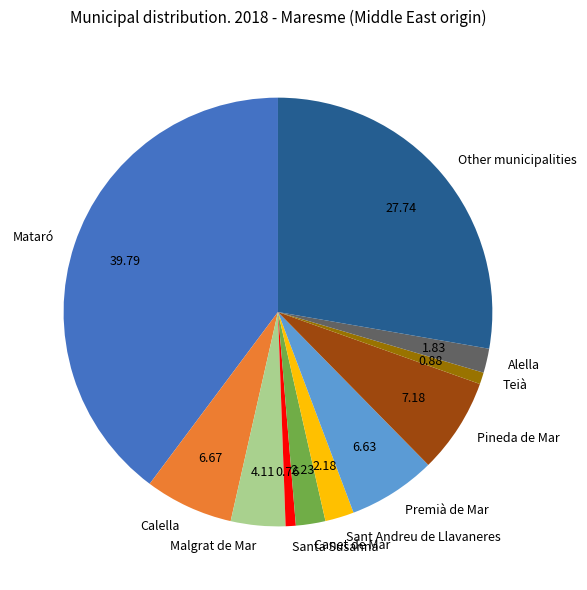

How many segments does this pie chart have?

11